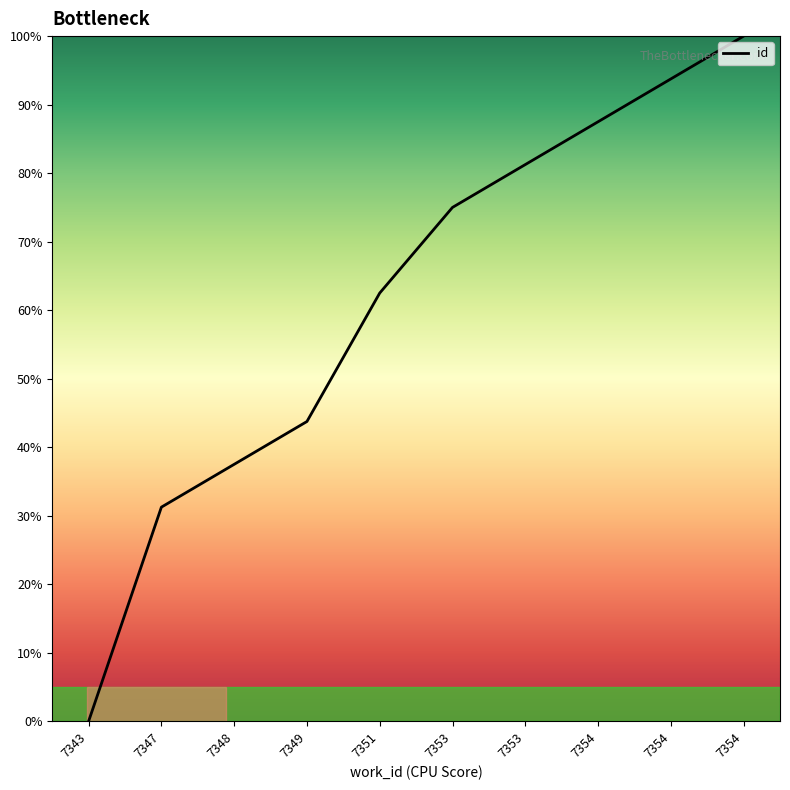

How many lines are shown in the chart?

1